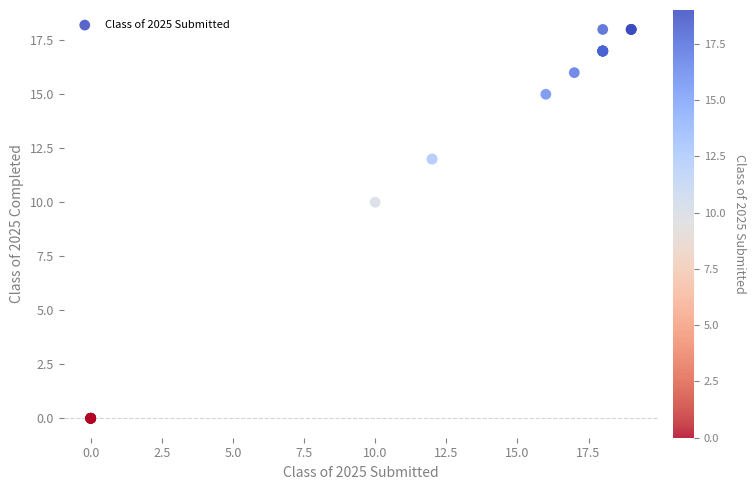

What Y value in the scatter plot is closest to 9?

10